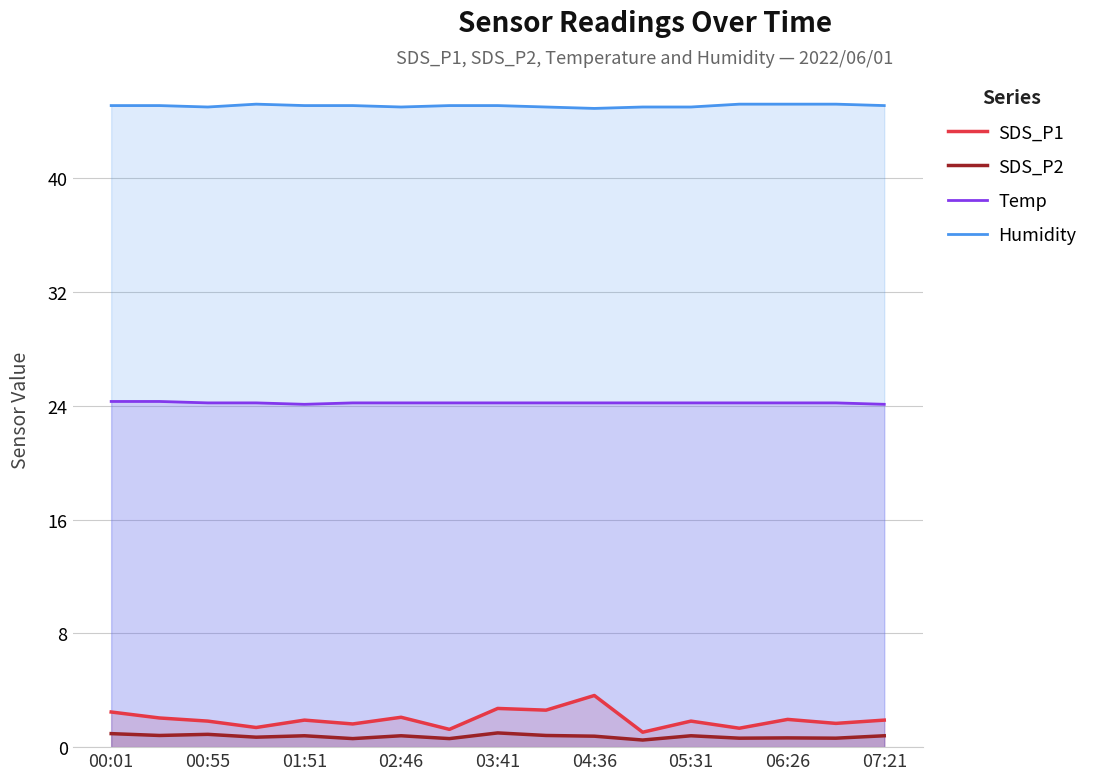

Which series has the largest range (max minus min)?

SDS_P1